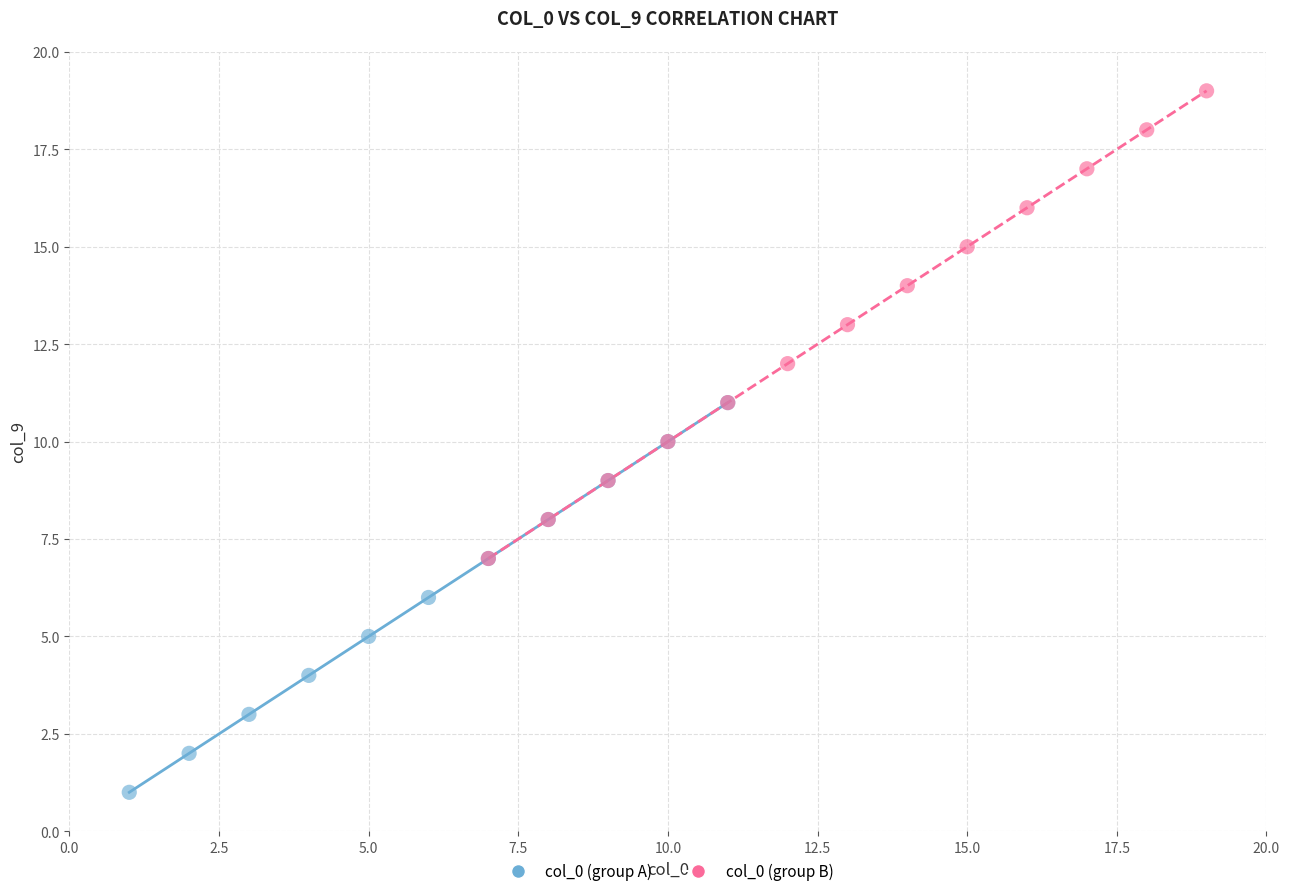

What are all the series names shown in the legend?

col_0 (group A), col_0 (group B)